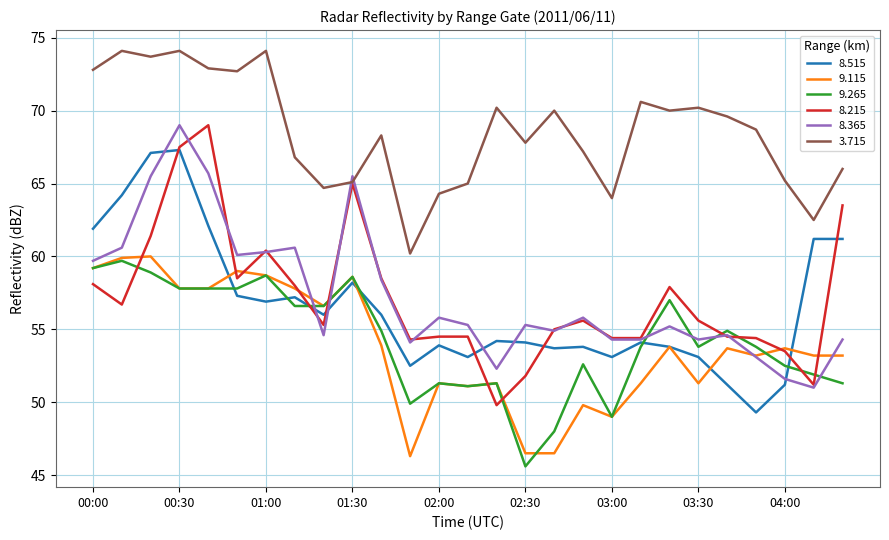

Which series has the largest total across all categories?

3.715